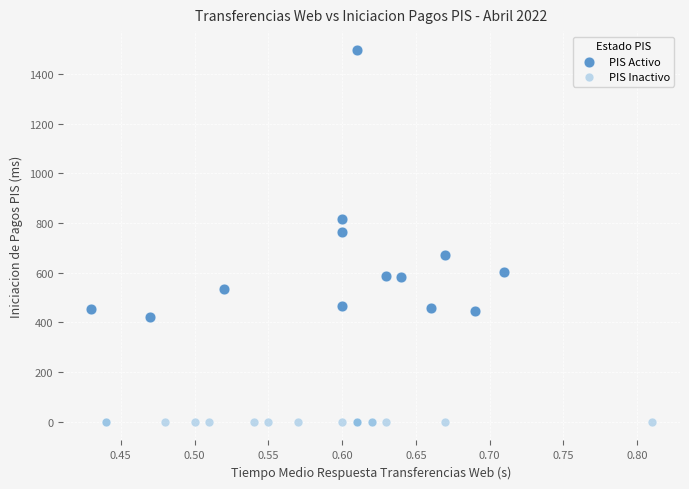

Which series reaches the minimum Y coordinate?

PIS Inactivo